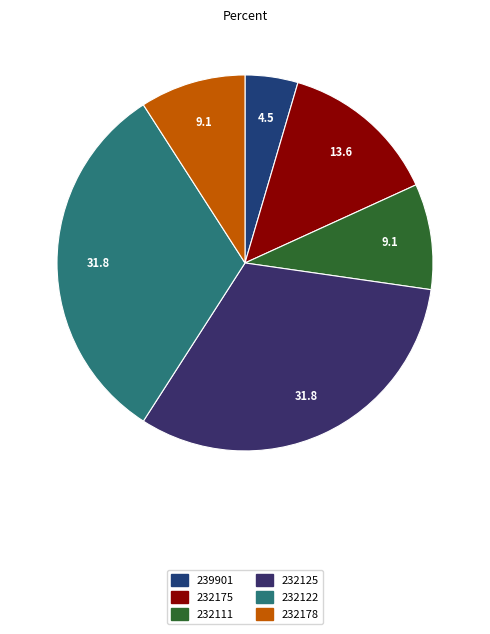

To the nearest percent, what is the combined percentage of 232178 and 232111?

18%